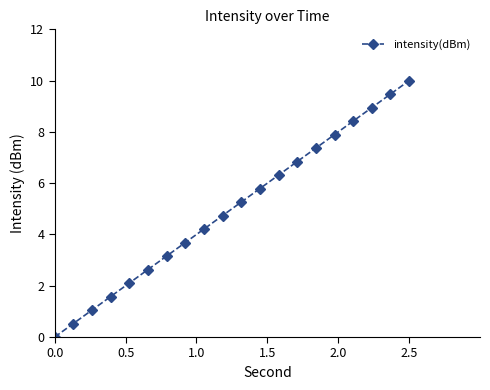

Reading left to right, transcribe all the data shown in this chart.

0.0	0.5	1.1	1.6	2.1	2.6	3.2	3.7	4.2	4.7	5.3	5.8	6.3	6.8	7.4	7.9	8.4	8.9	9.5	10.0